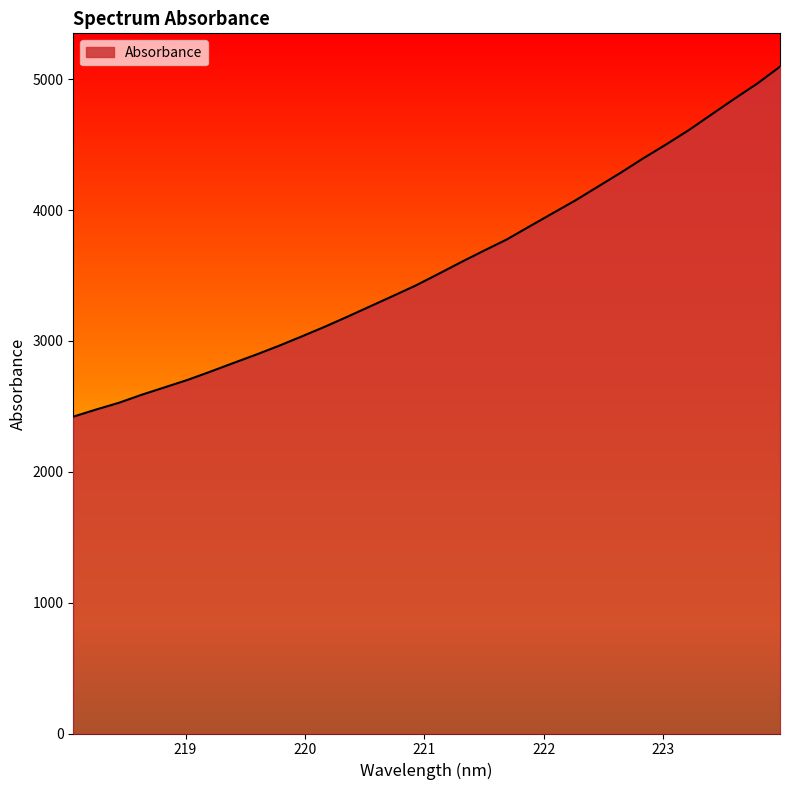

What is the difference between the maximum and minimum values?

2674.5